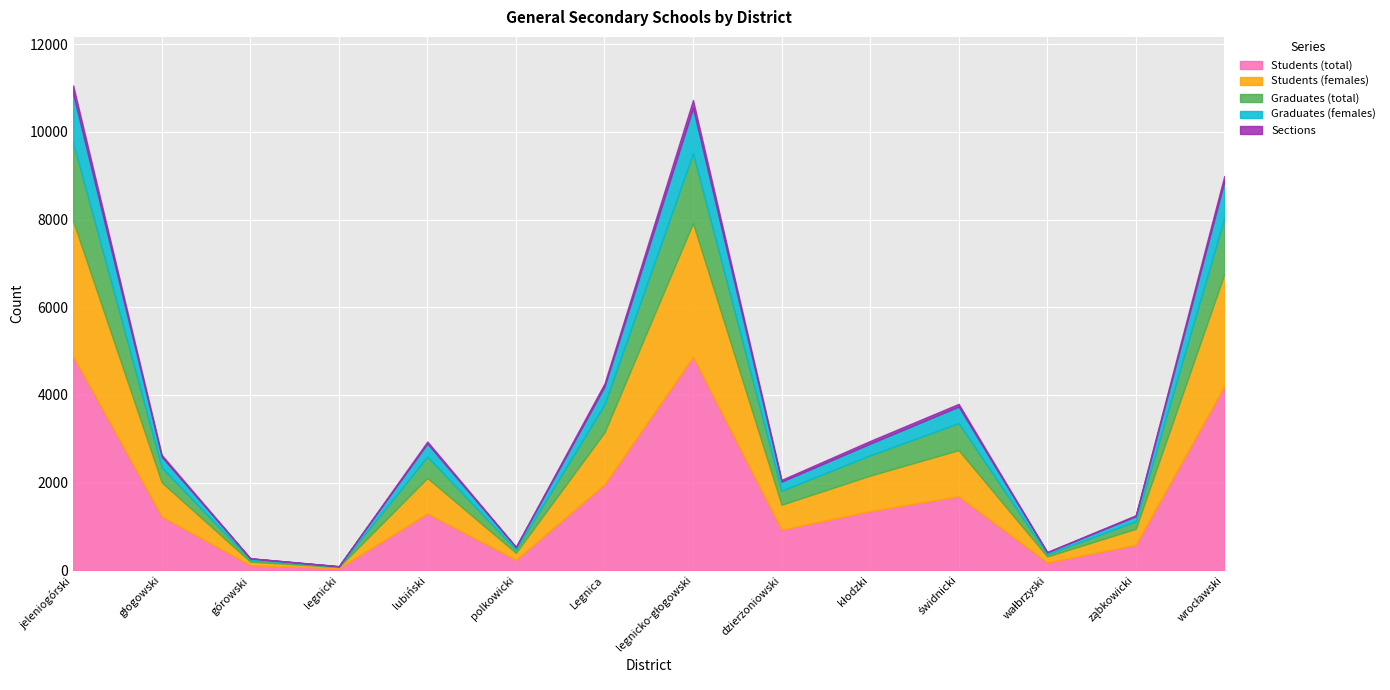

The Students (total) series shows 4880 at jeleniogórski. True or false?

True